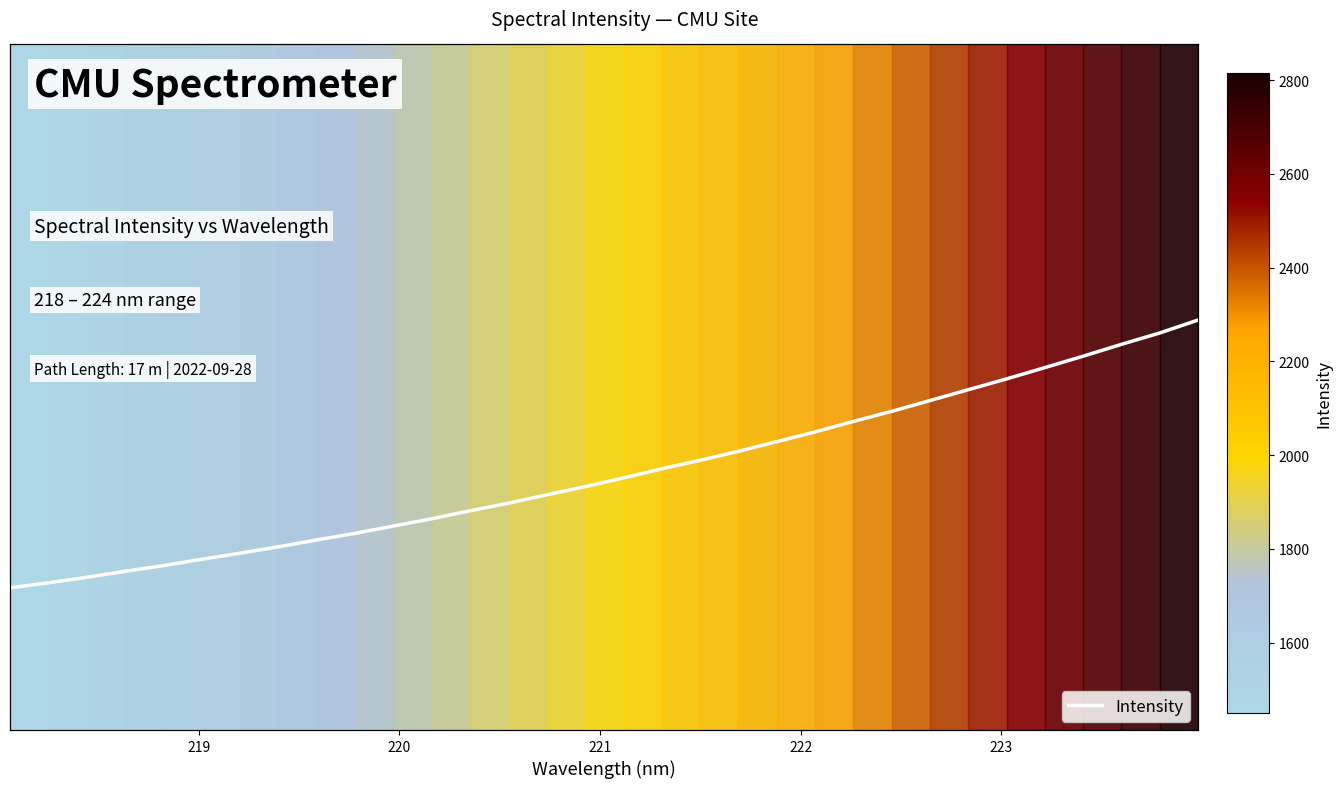

Reading right to left, list all the values displayed in this chart.

2815.3	2749.5	2691.5	2631.2	2573.0	2515.4	2460.3	2405.1	2349.8	2298.6	2244.9	2195.3	2146.2	2100.3	2056.9	2010.4	1966.0	1924.4	1881.6	1843.2	1802.2	1765.0	1727.8	1694.4	1659.0	1626.7	1595.7	1563.2	1534.2	1503.6	1475.4	1449.7